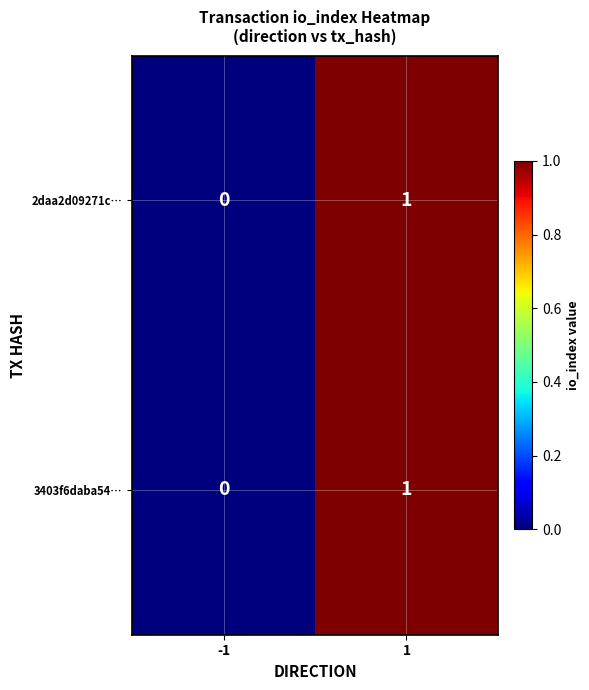

Which category has the highest value across all series?

1